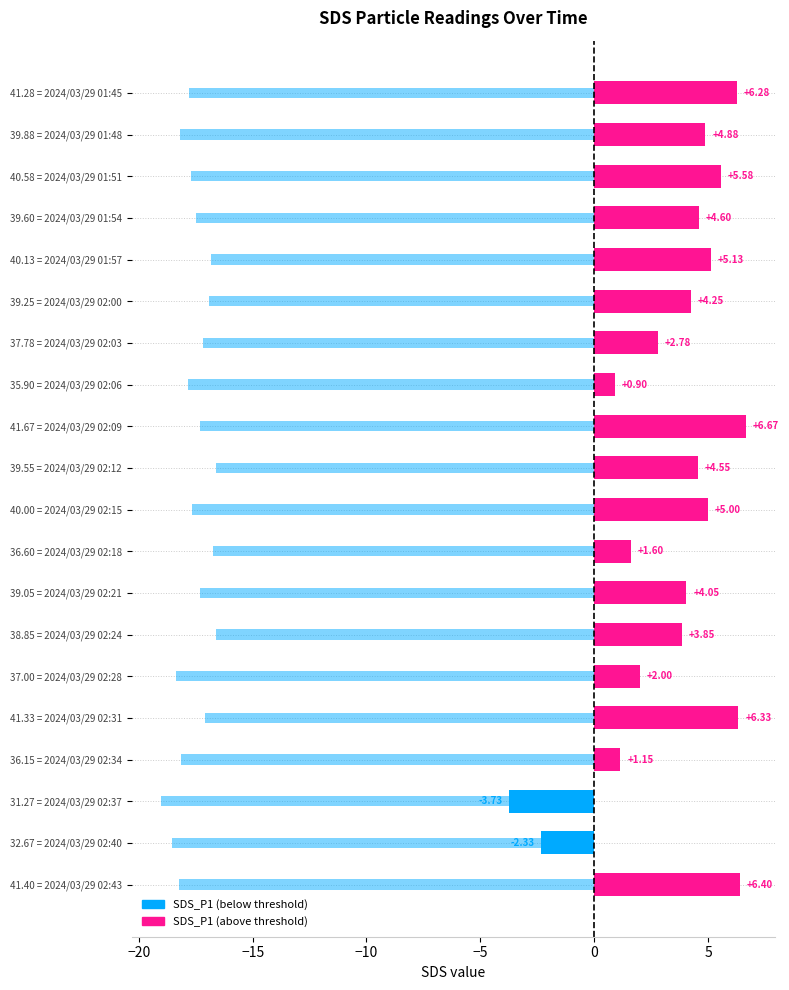

True or false: SDS_P2 has a value of -22.4 at 40.13 = 2024/03/29 01:57.

False